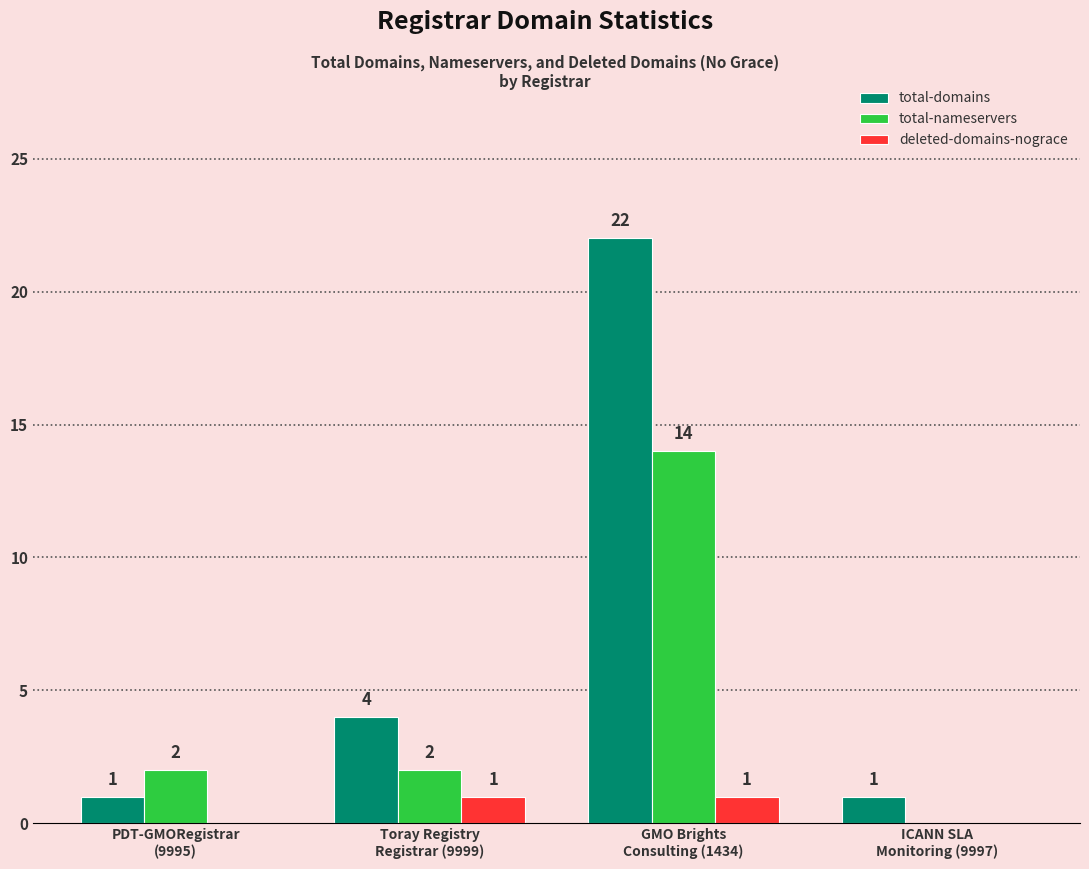

Which series has the largest total across all categories?

total-domains